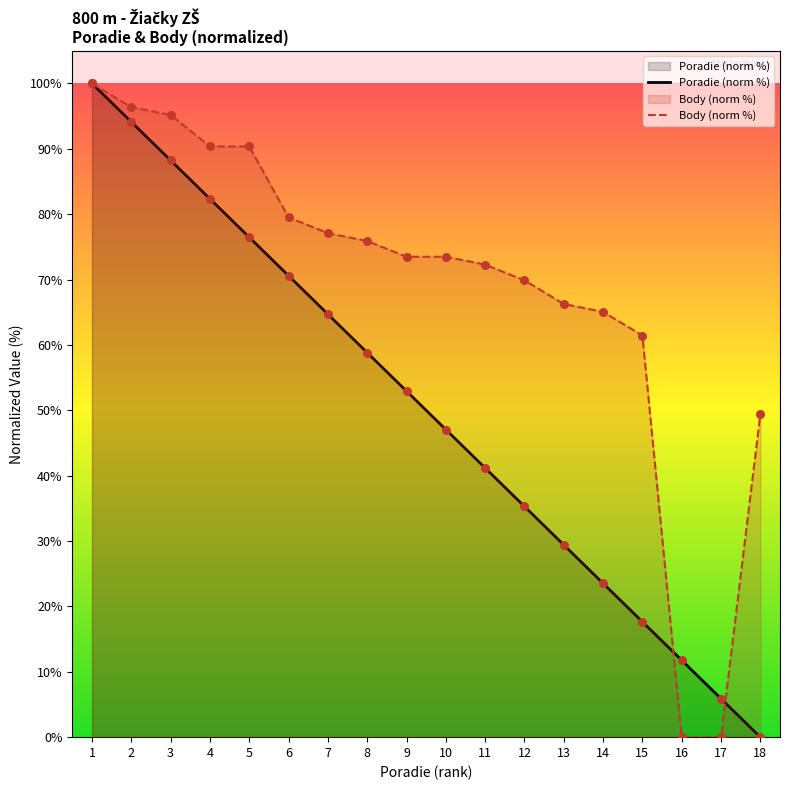

Which series reaches the maximum Y coordinate?

Poradie (norm %)